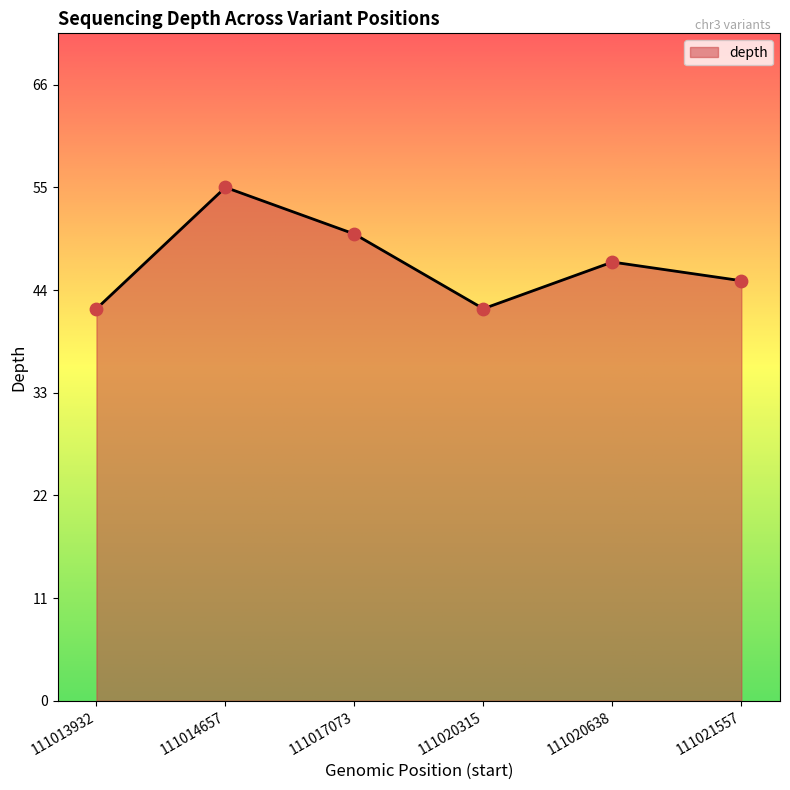

What is the change in value from 111020315 to 111020638?

+5